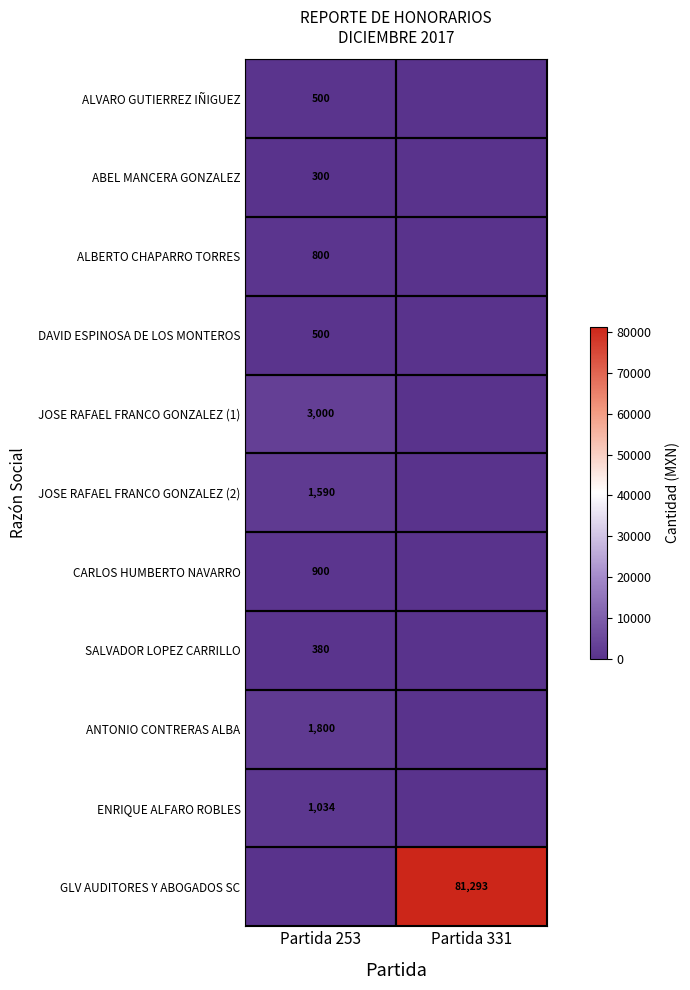

The JOSE RAFAEL FRANCO GONZALEZ (1) series shows 4986 at Partida 253. True or false?

False